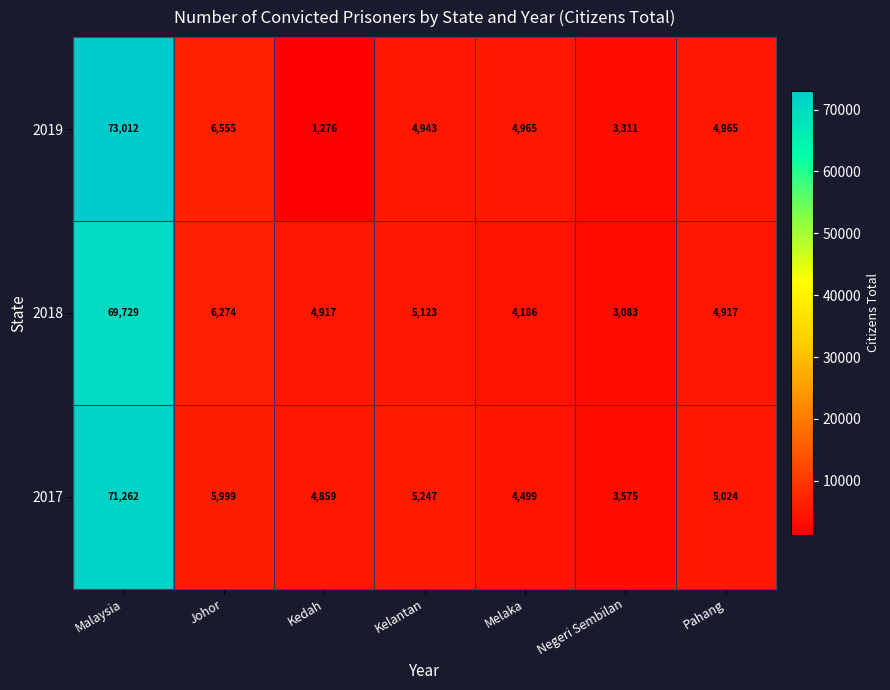

Rank the series by their maximum value, from highest to lowest.

2019, 2017, 2018